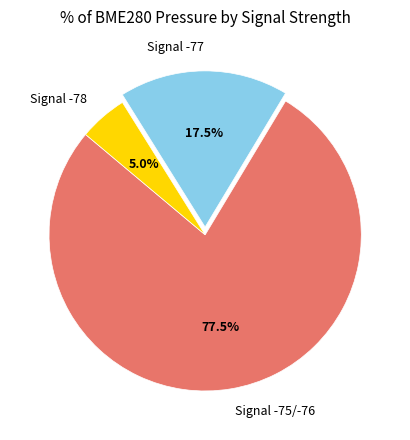

Does any single category account for the majority?

Yes